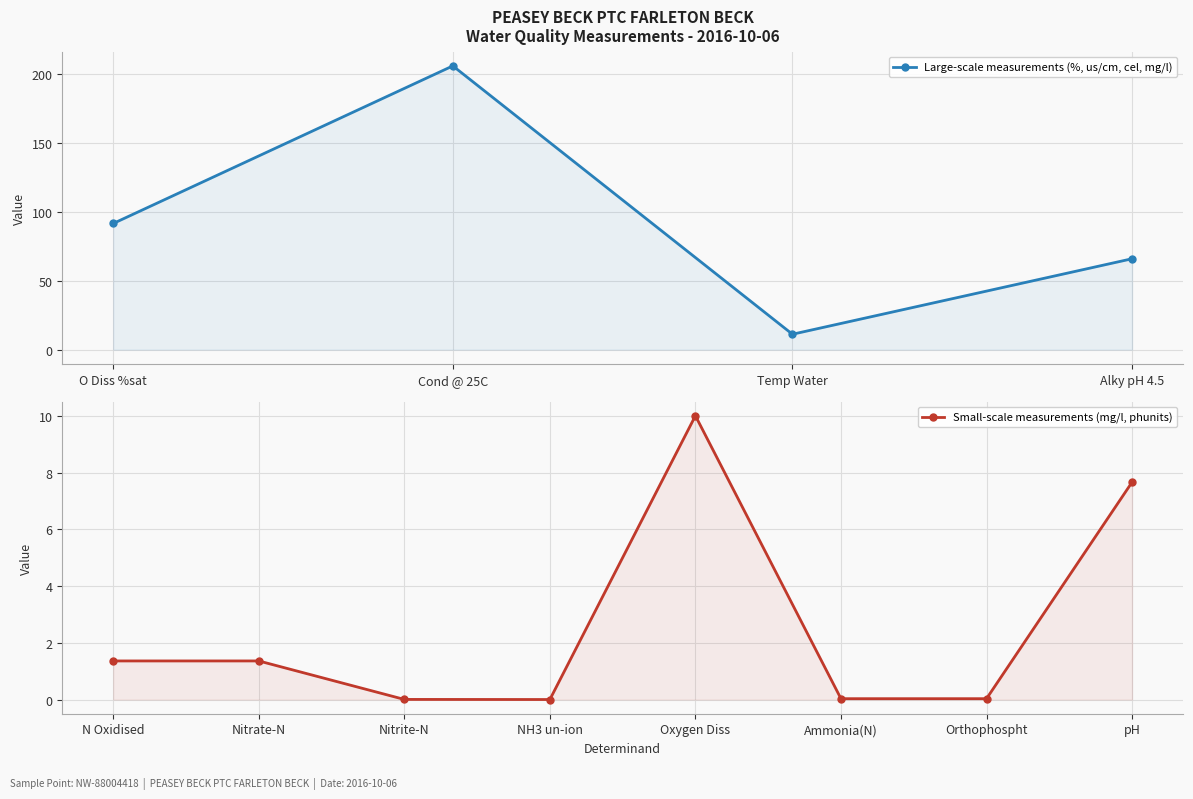

The value at Alky pH 4.5 is 66.0. True or false?

True